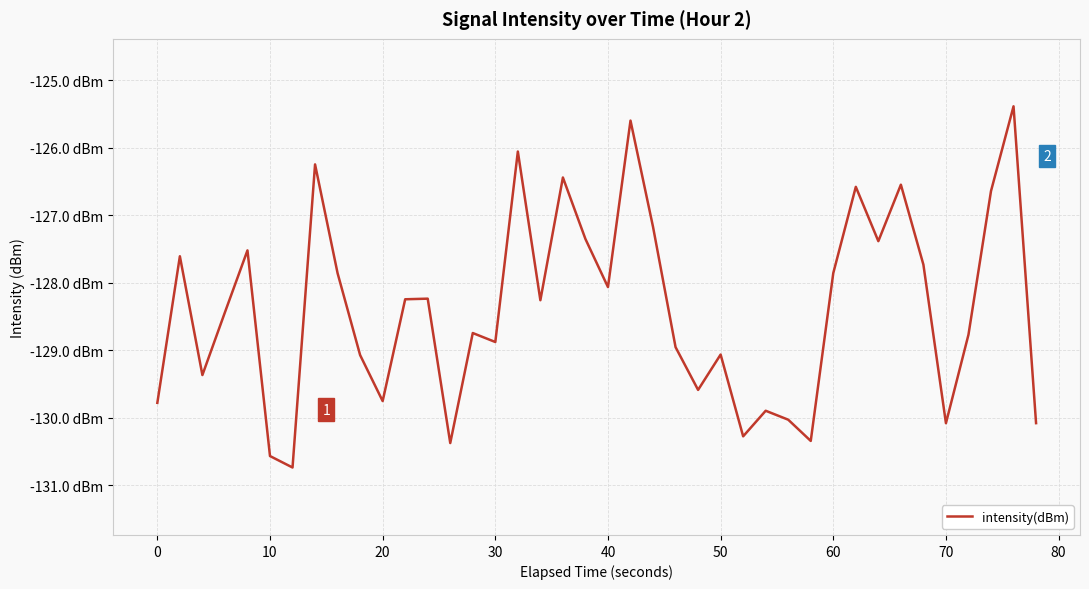

Does the chart have visible grid lines?

Yes